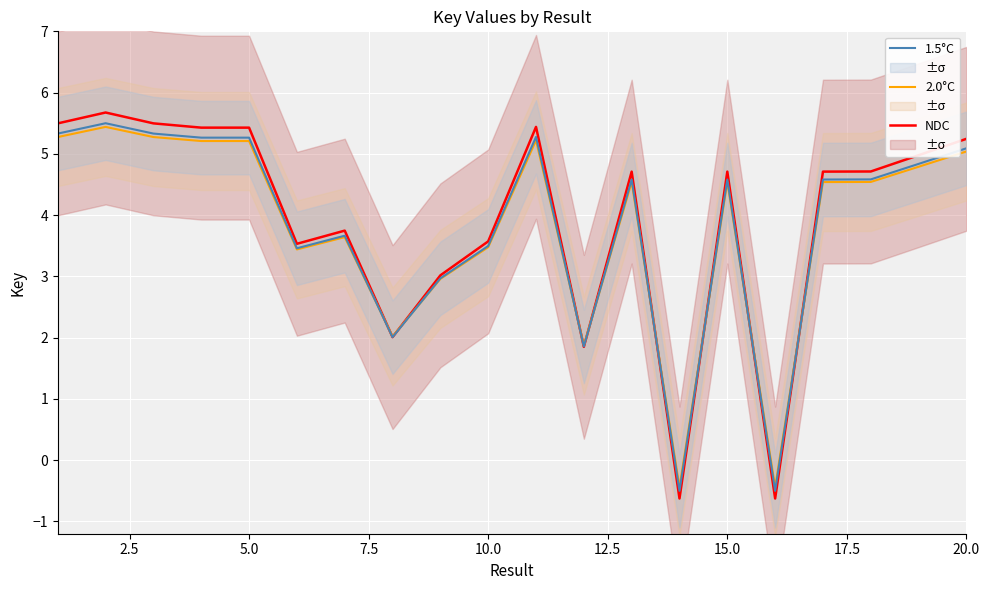

The 2.0°C series shows 5.0 at 10.0. True or false?

False